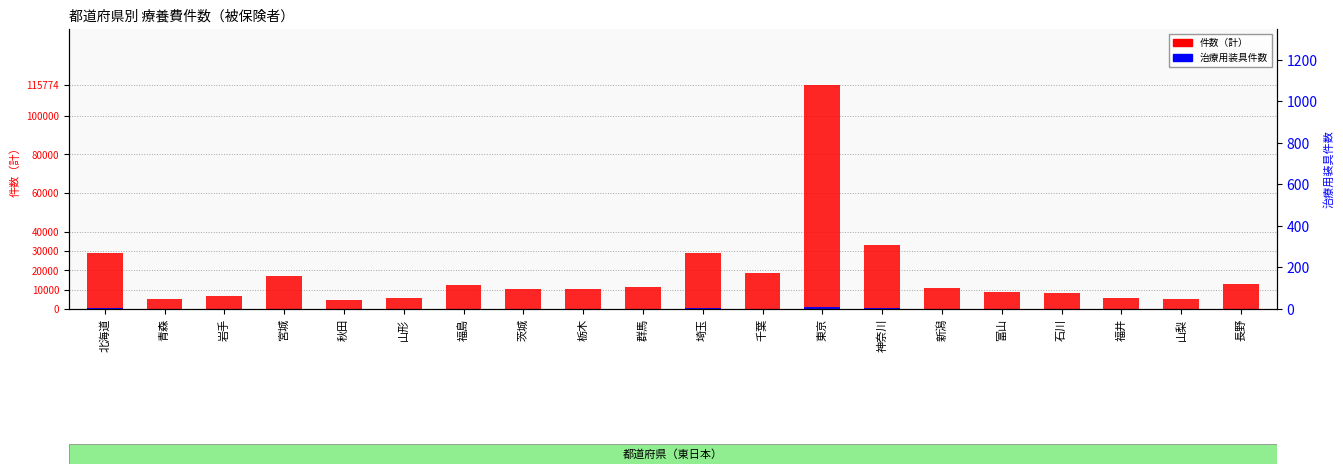

Is it true that 治療用装具件数 equals 47 at 山形?

False